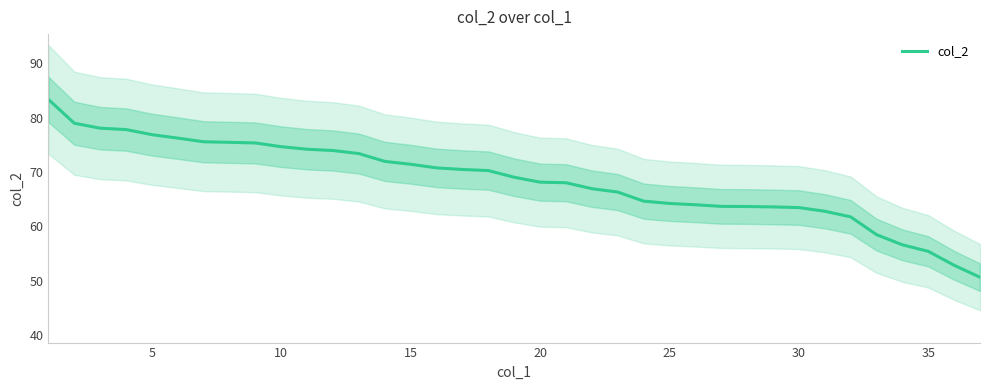

How many data points does each series have?

37